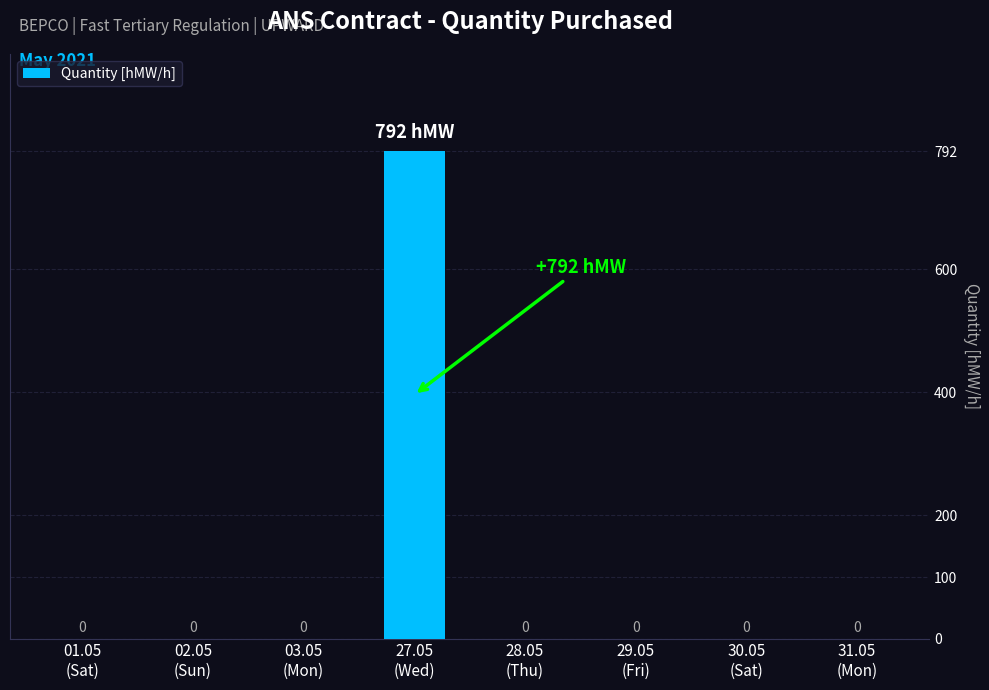

What is the sum of all values?

792